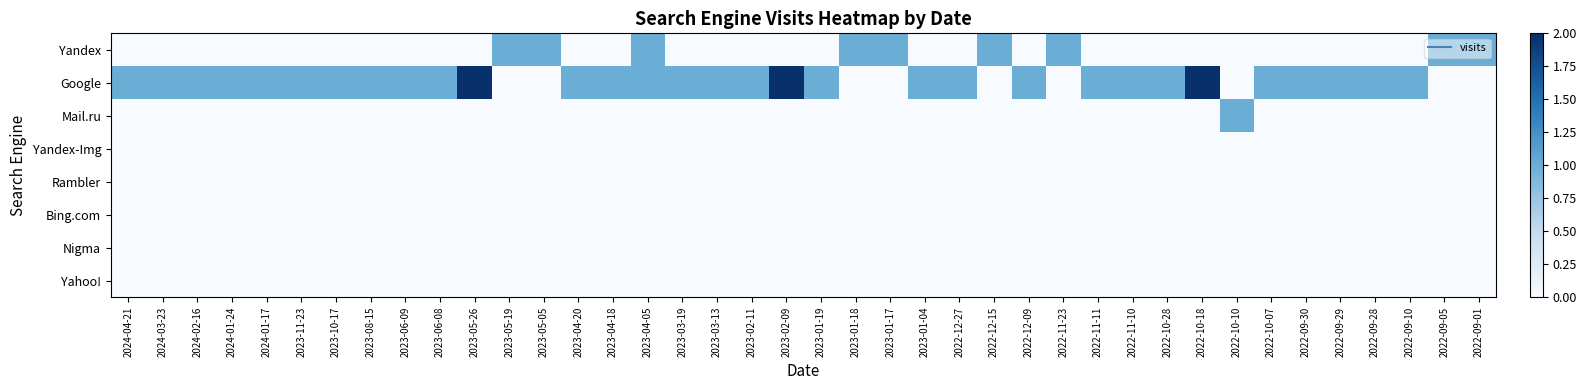

Which series changed the most between 2023-06-09 and 2022-10-07?

Yandex